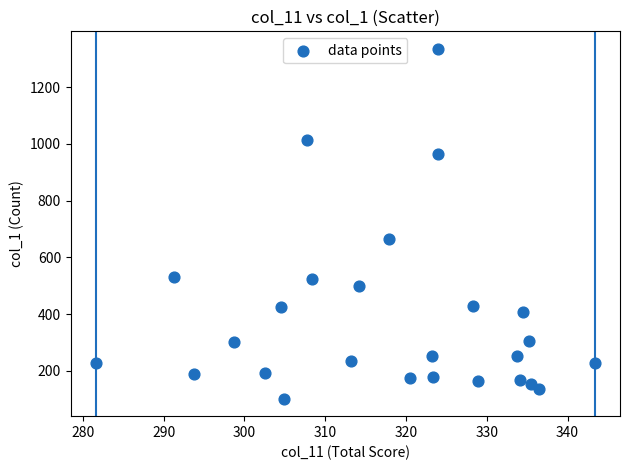

What Y value in the scatter plot is closest to 718?

665